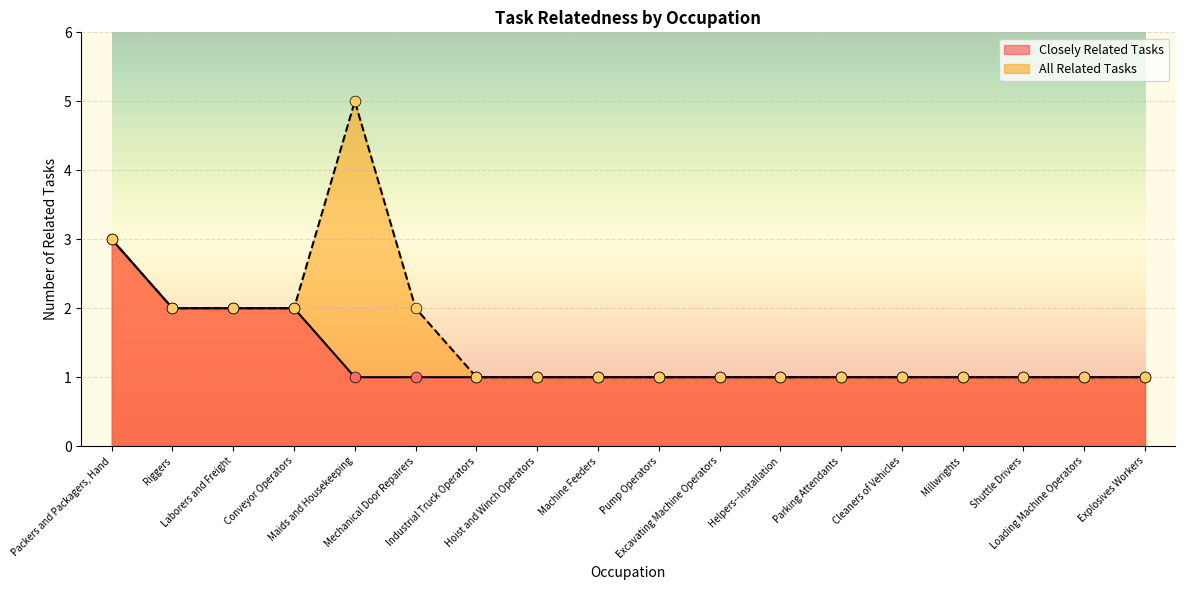

What are all the series names shown in the legend?

Closely Related Tasks, All Related Tasks